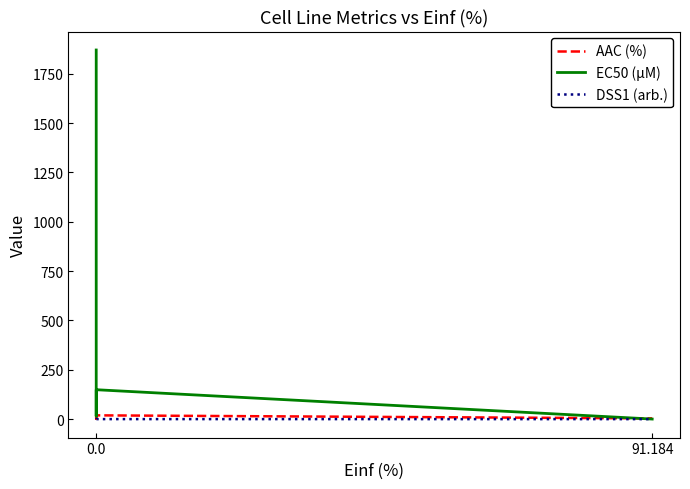

Reading left to right, extract all data points from this chart.

AAC (%): 12.1	2.4	19.1	3.8
EC50 (µM): 1870.0	15.3	149.0	0.4
DSS1 (arb.): 0.0	0.0	0.1	0.0